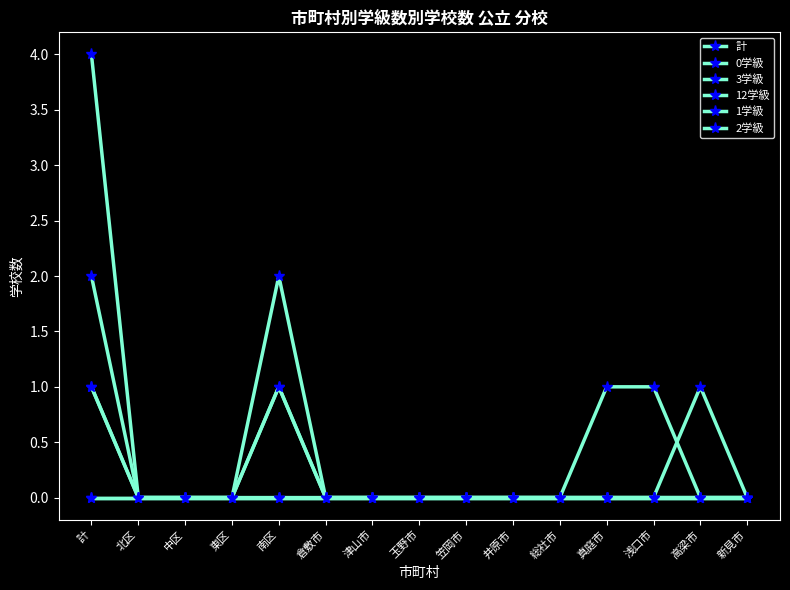

Reading left to right, transcribe all the data shown in this chart.

計: 4	0	0	0	2	0	0	0	0	0	0	0	0	1	0
0学級: 2	0	0	0	0	0	0	0	0	0	0	1	1	0	0
3学級: 1	0	0	0	1	0	0	0	0	0	0	0	0	0	0
12学級: 1	0	0	0	1	0	0	0	0	0	0	0	0	0	0
1学級: 0	0	0	0	0	0	0	0	0	0	0	0	0	0	0
2学級: 0	0	0	0	0	0	0	0	0	0	0	0	0	0	0